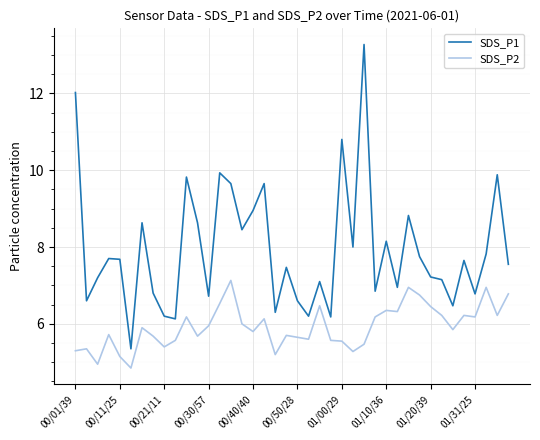

List the series in order of their overall mean, highest first.

SDS_P1, SDS_P2